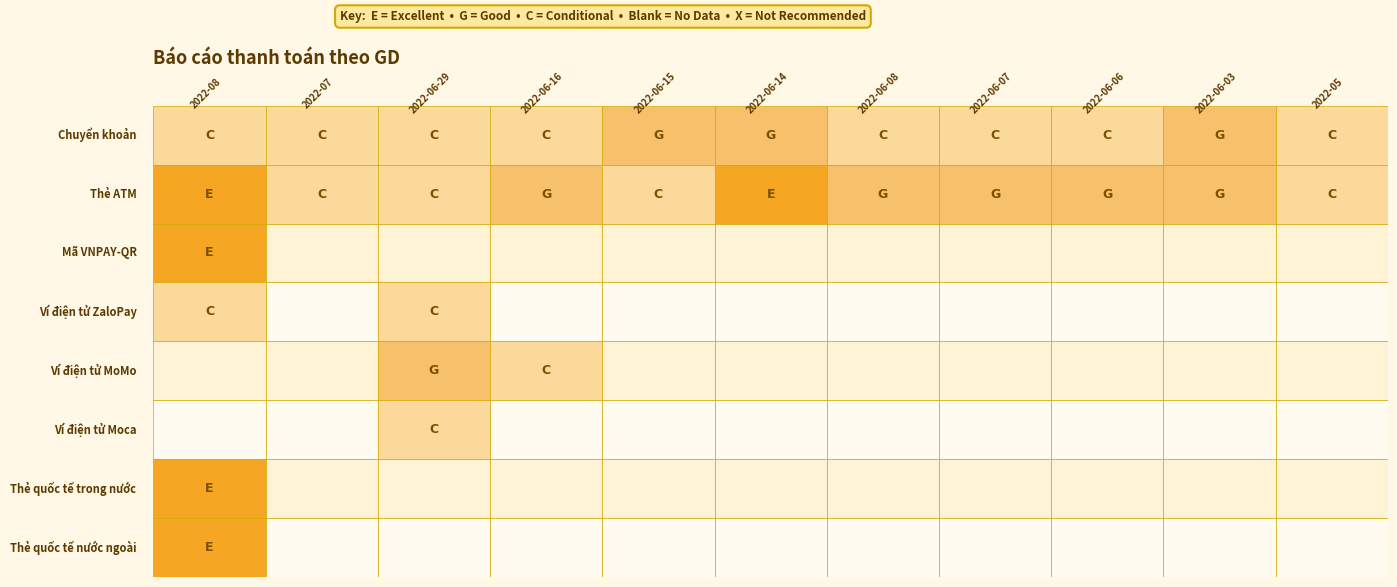

Which category has the lowest value in the Mã VNPAY-QR series?

2022-07